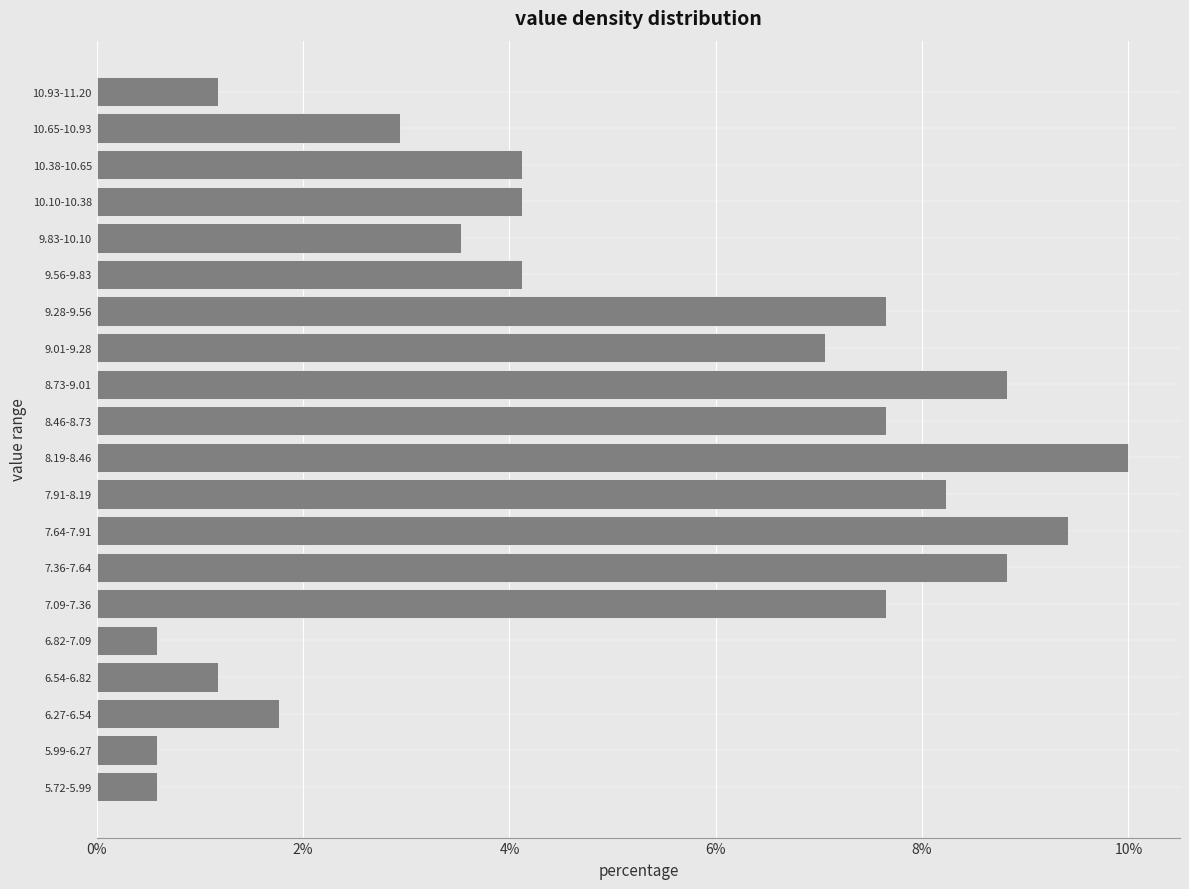

Reading top to bottom, list all the values displayed in this chart.

1.2	2.9	4.1	4.1	3.5	4.1	7.6	7.1	8.8	7.6	10.0	8.2	9.4	8.8	7.6	0.6	1.2	1.8	0.6	0.6